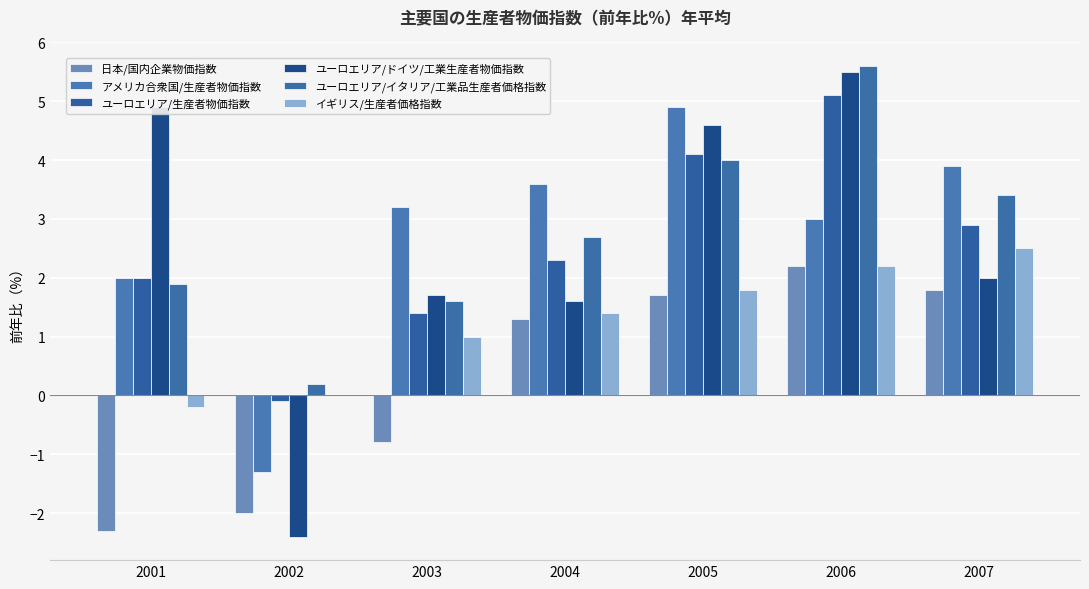

Which series has the largest range (max minus min)?

ユーロエリア/ドイツ/工業生産者物価指数